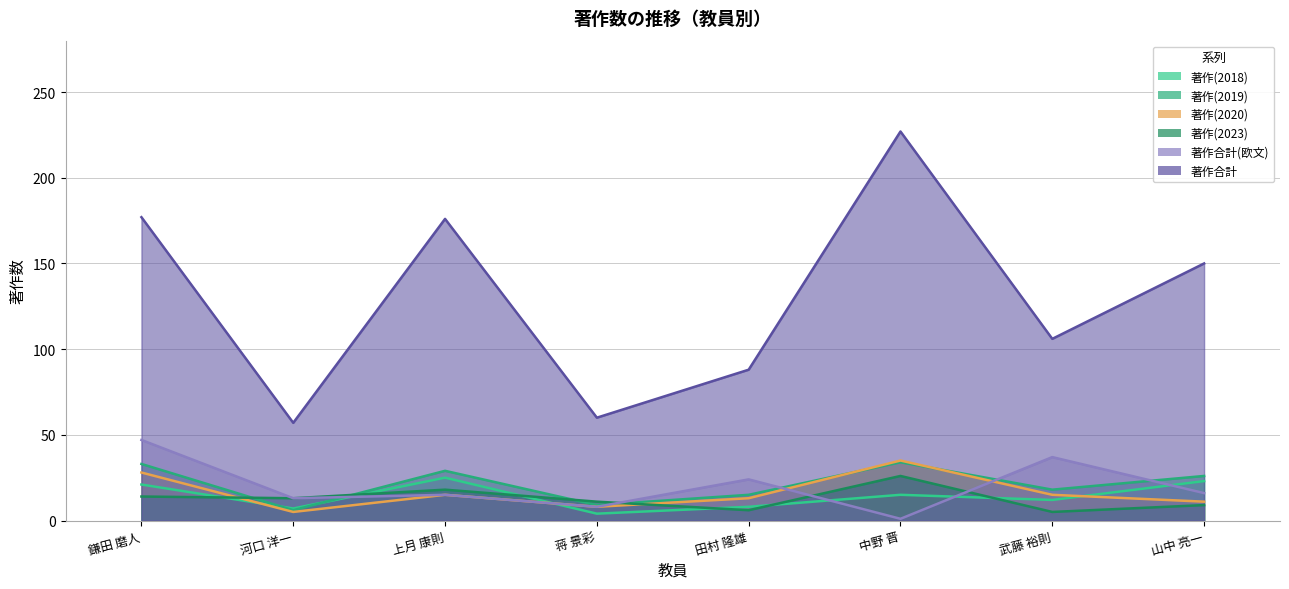

At which category is the sum across all series the highest?

中野 晋